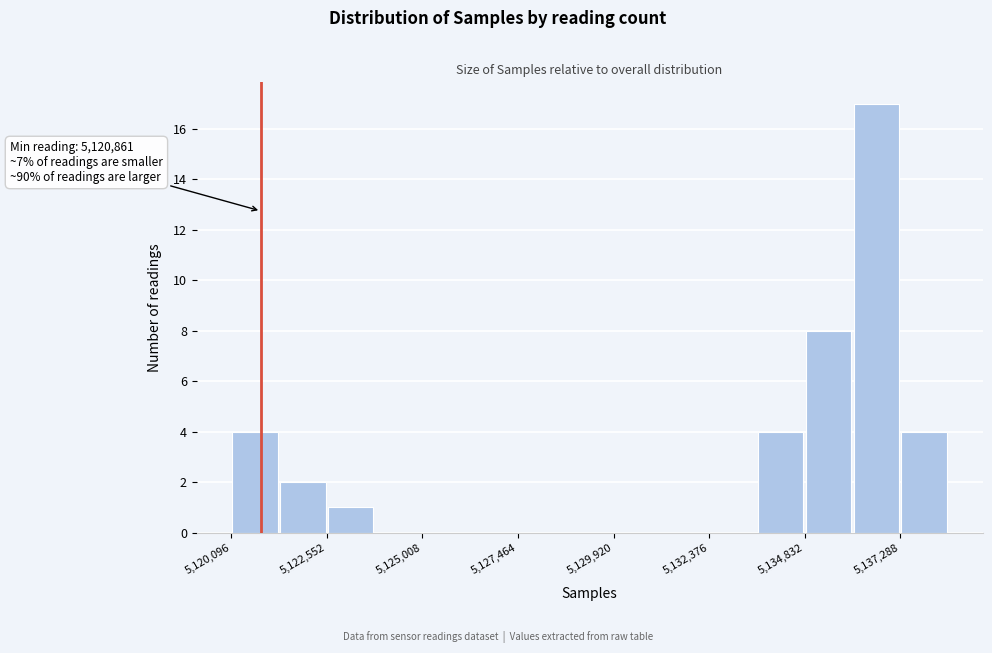

Read against the x-axis, roughly where is the centre of the tallest bar?

5136500